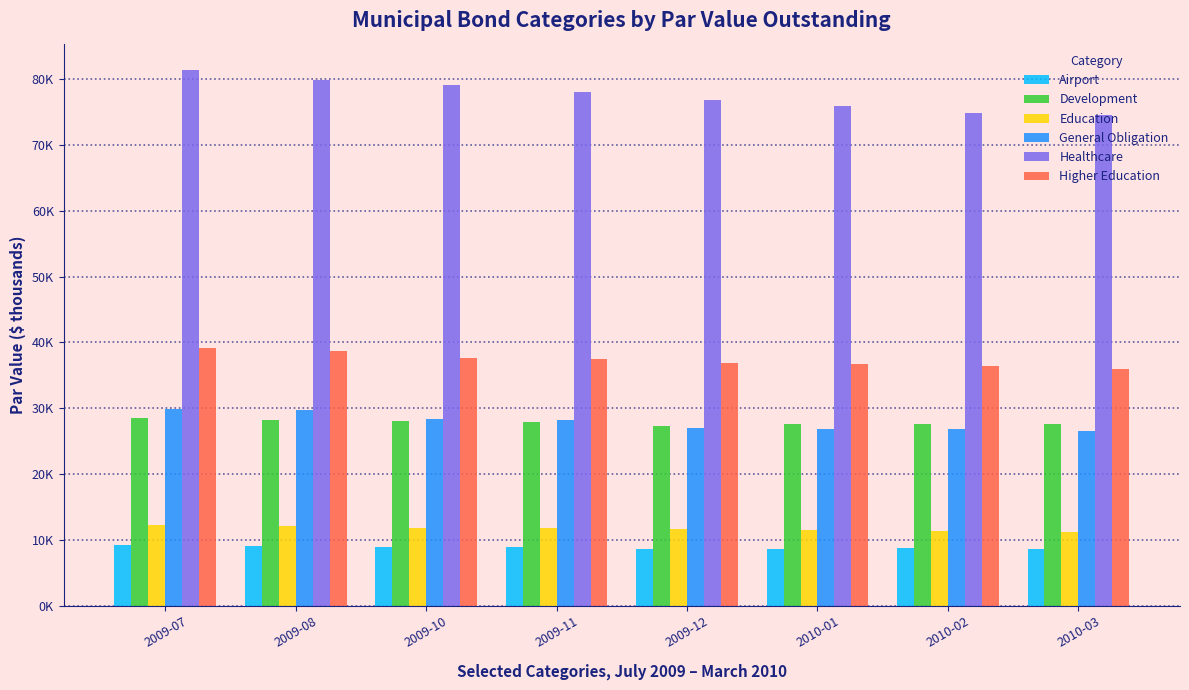

What is the value of the Development bar at the 1st from the left?

28491.4